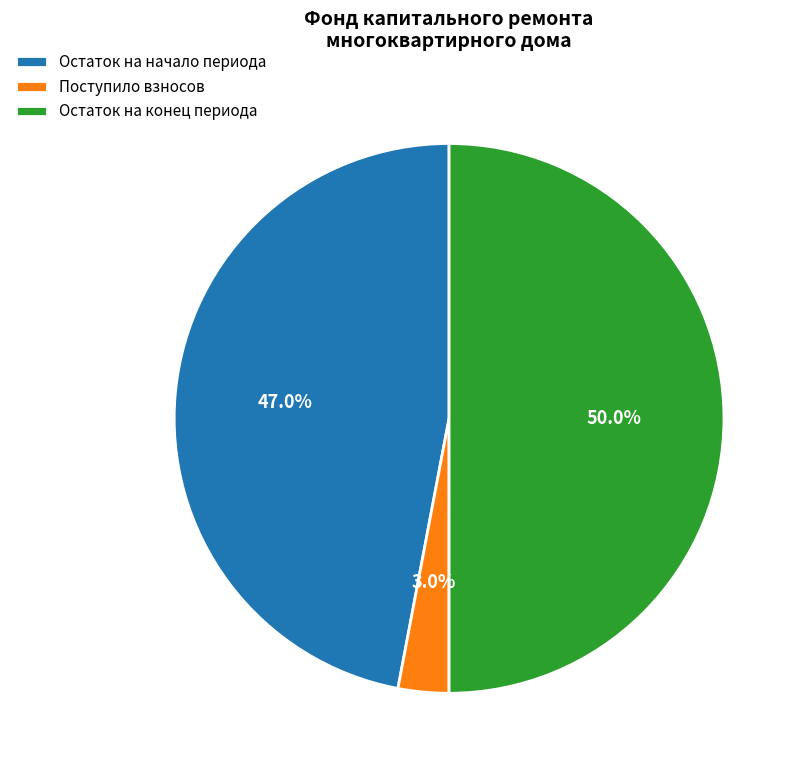

Which category accounts for the majority?

Остаток на конец периода